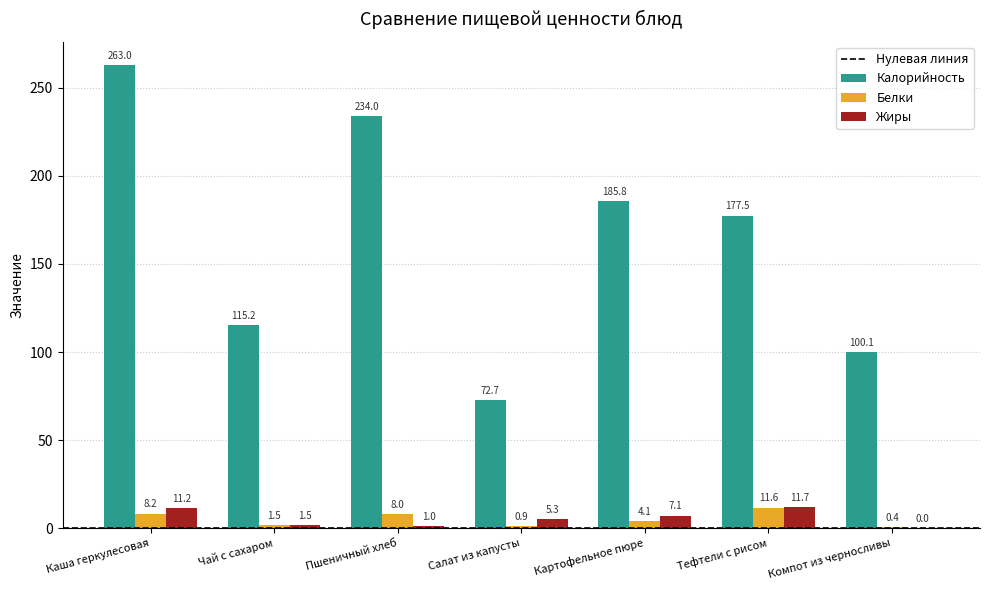

Which series changed the most between Пшеничный хлеб and Компот из черносливы?

Калорийность